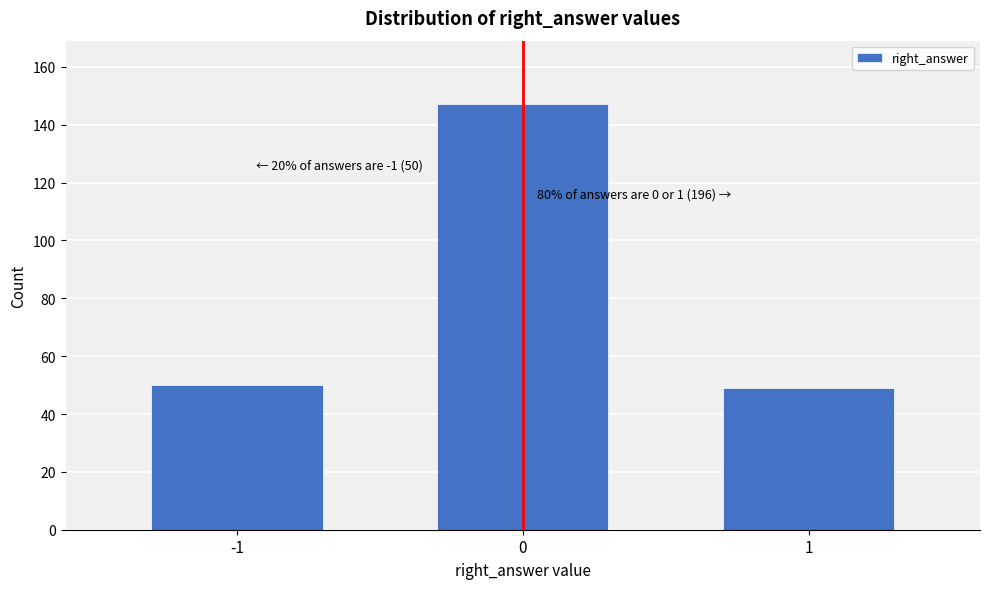

Reading left to right, what are all the values shown in this chart?

50	147	49